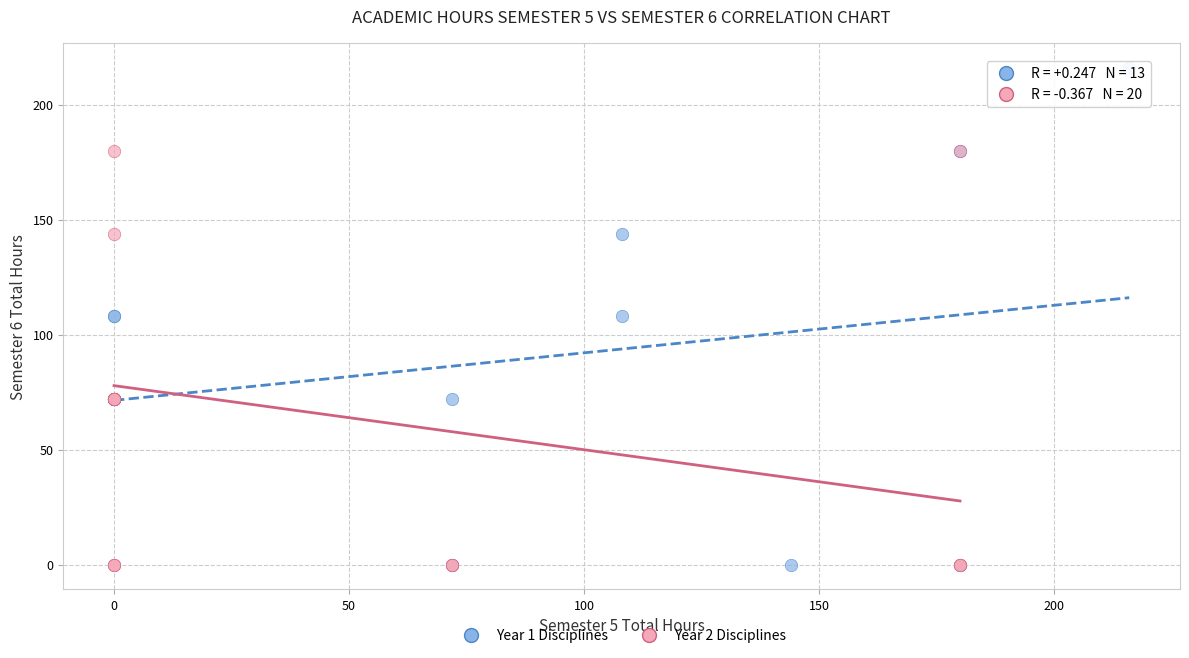

Which series contains the highest Y value?

Year 1 Disciplines